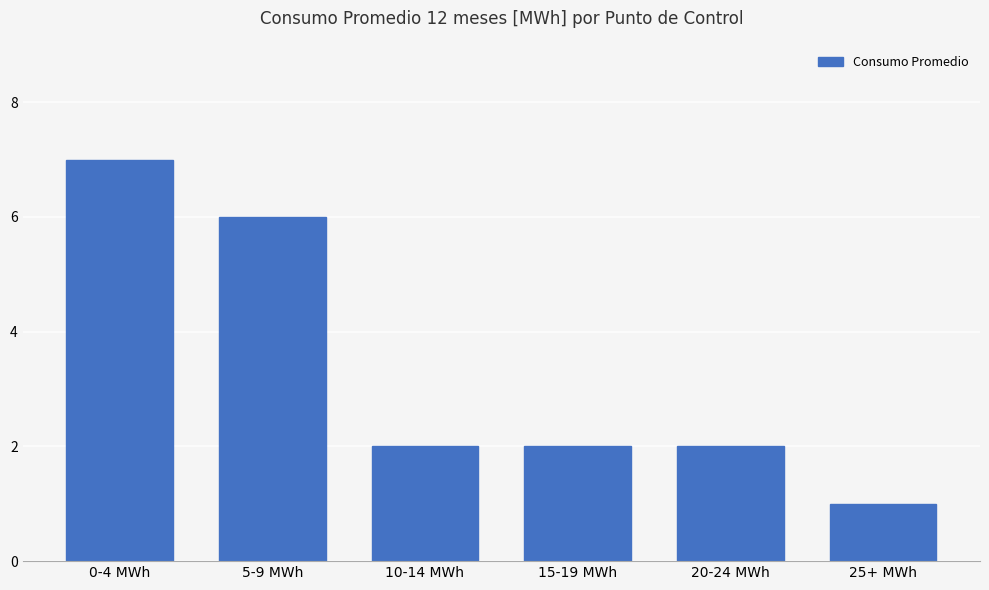

The value at 15-19 MWh is 2. True or false?

True